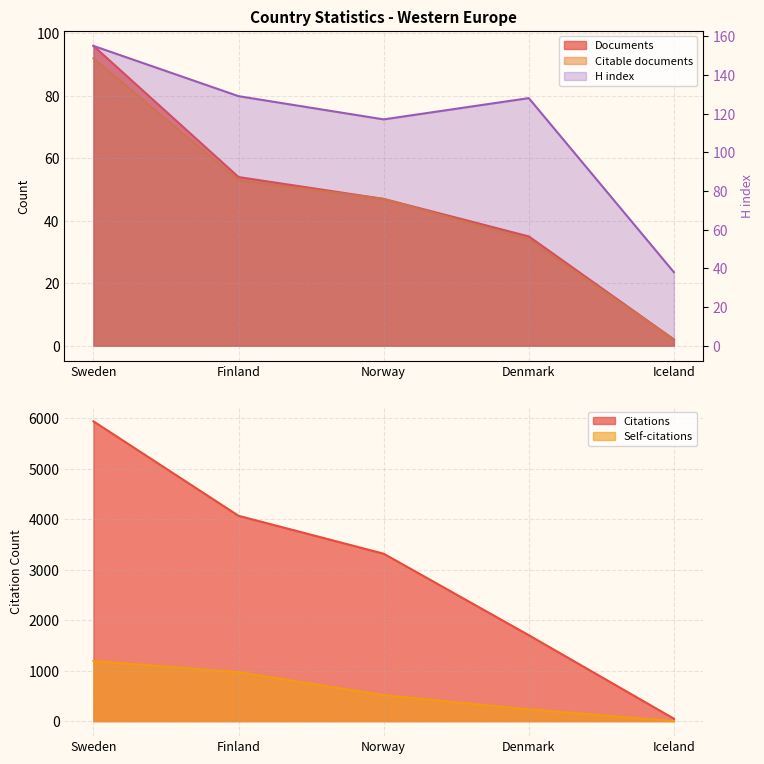

What is the label of the 2nd point from the left?

Finland